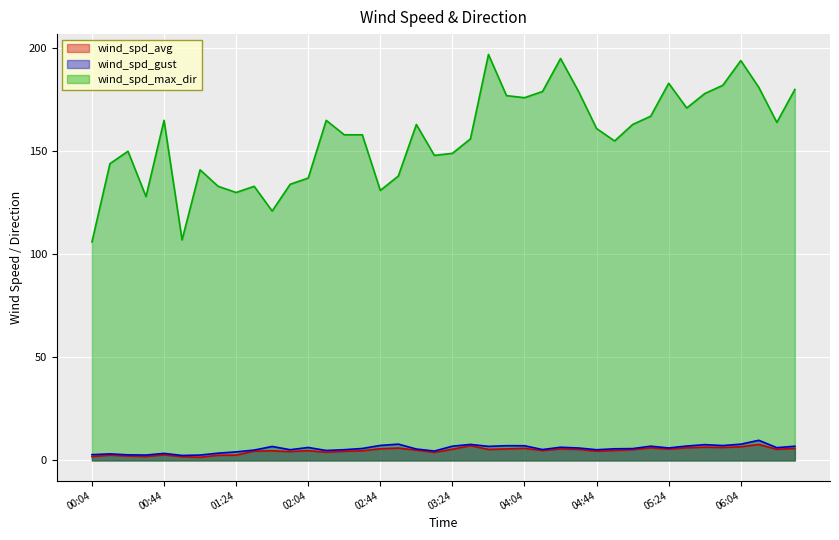

Which series has the largest range (max minus min)?

wind_spd_max_dir